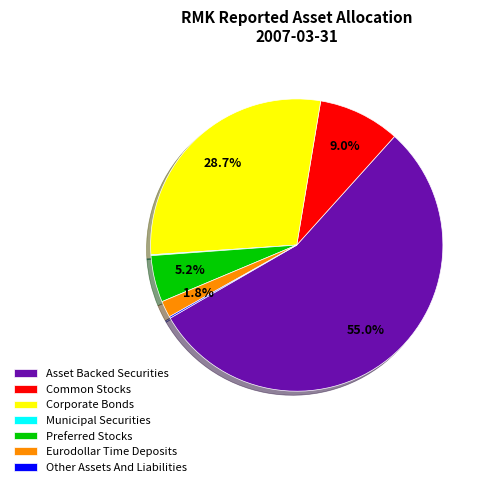

Which slice is the largest?

Asset Backed Securities